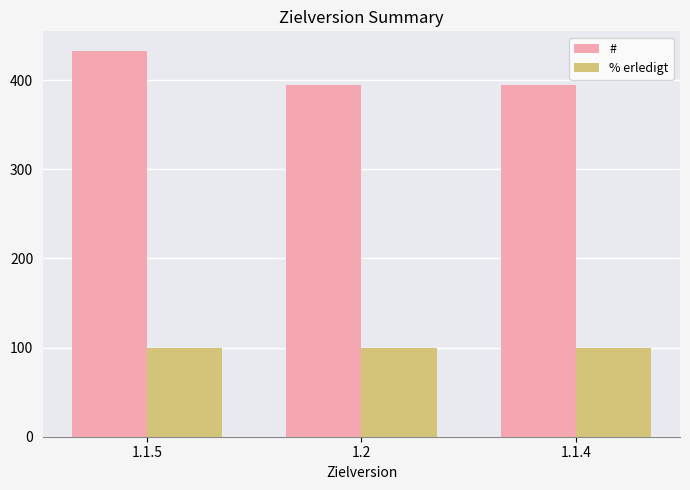

Which series changed the most between 1.1.5 and 1.2?

#